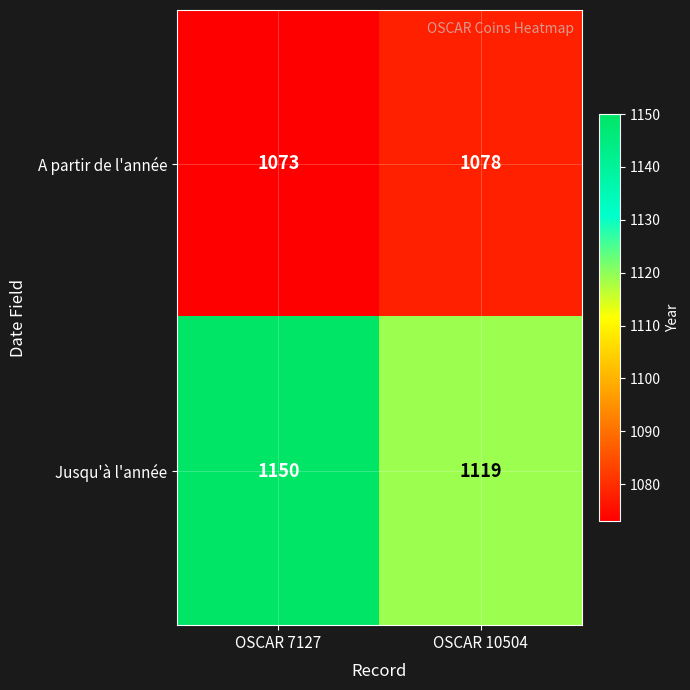

At OSCAR 10504, list the series in order from smallest to largest.

A partir de l'année, Jusqu'à l'année